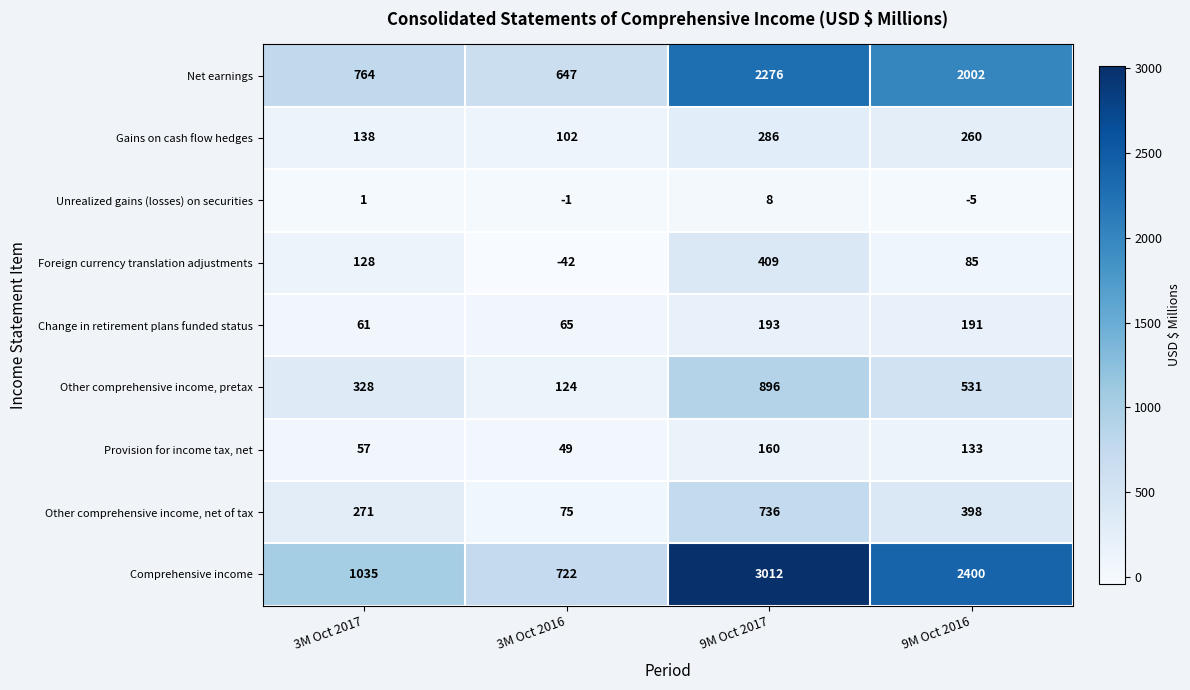

The Unrealized gains (losses) on securities series shows 1 at 3M Oct 2017. True or false?

True